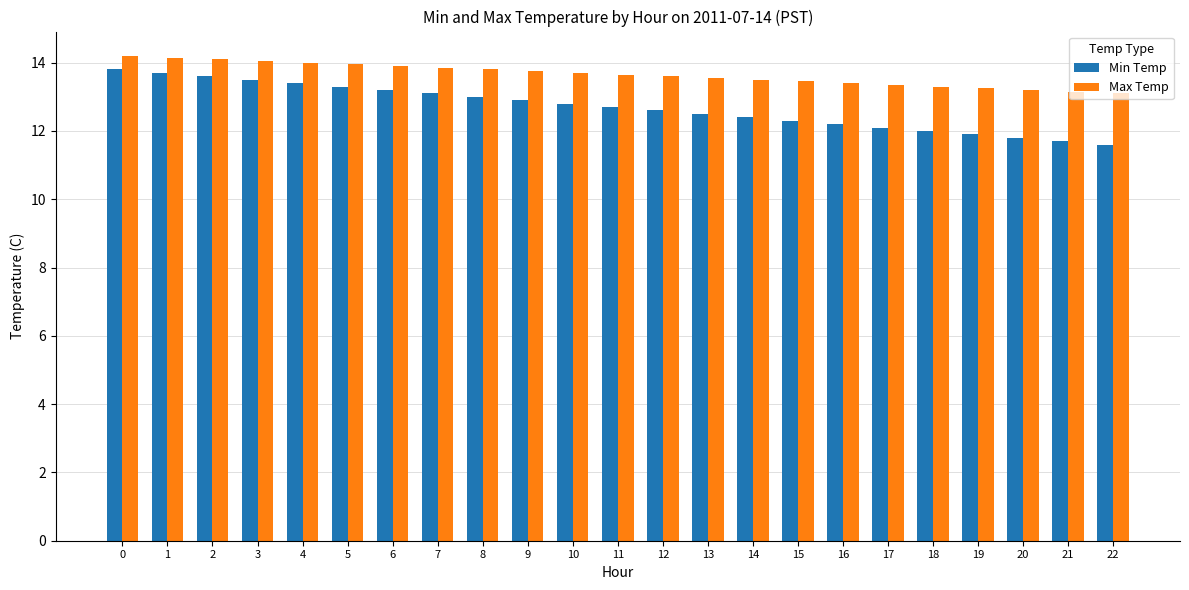

Rank the series at 15 from lowest to highest value.

Min Temp, Max Temp